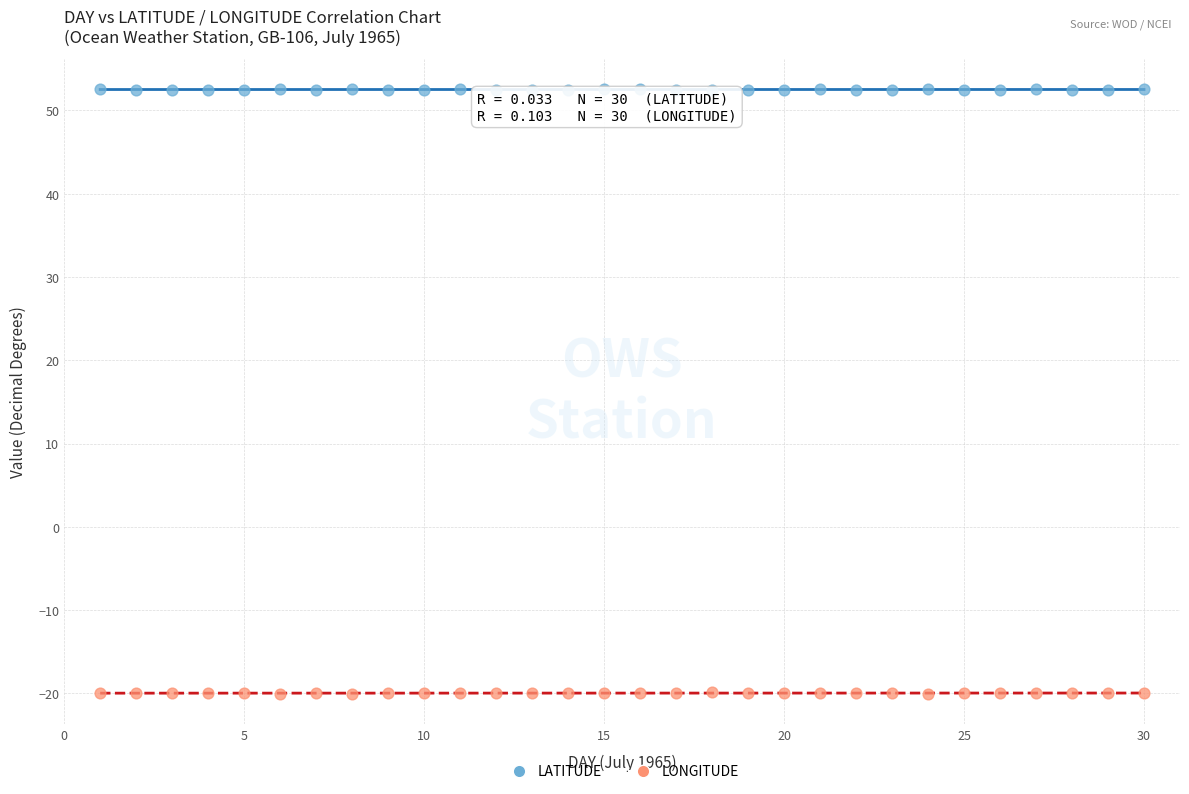

Across all data points, what is the range of X values (max minus min)?

29.0